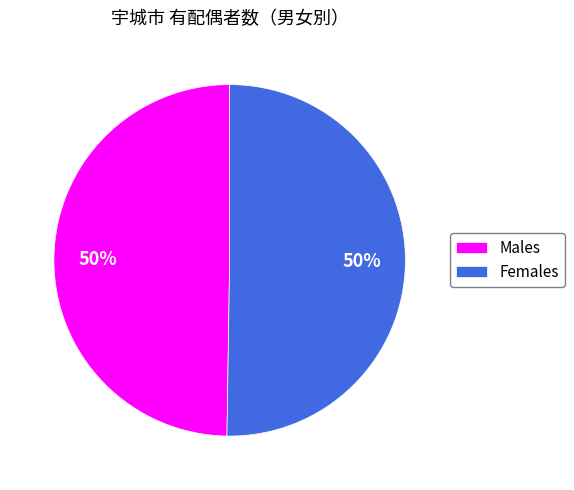

Is it true that Males is 57% of the pie?

False